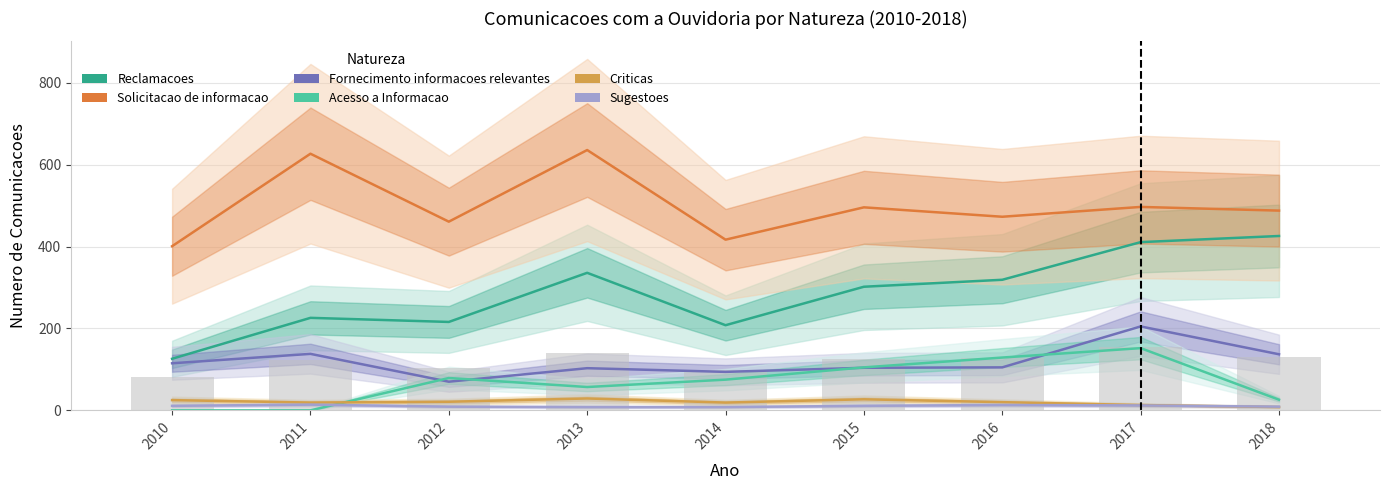

How many values in the Acesso a Informacao series are below 75?

4